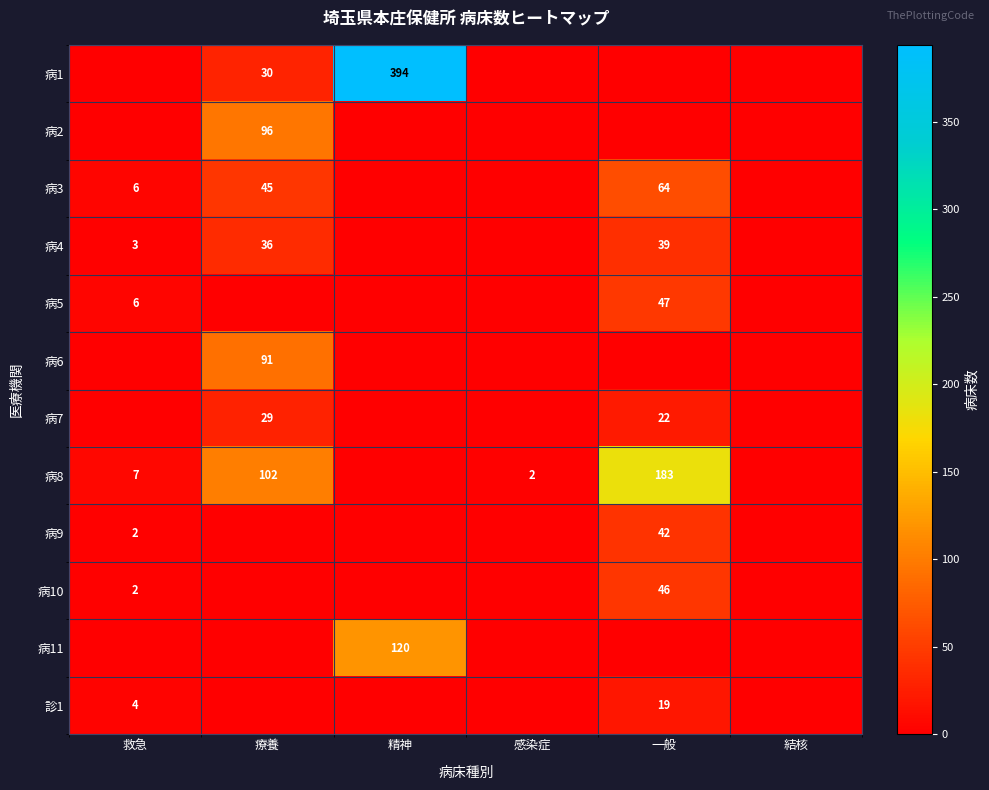

What is the difference between the 病4 values at 救急 and 療養?

33